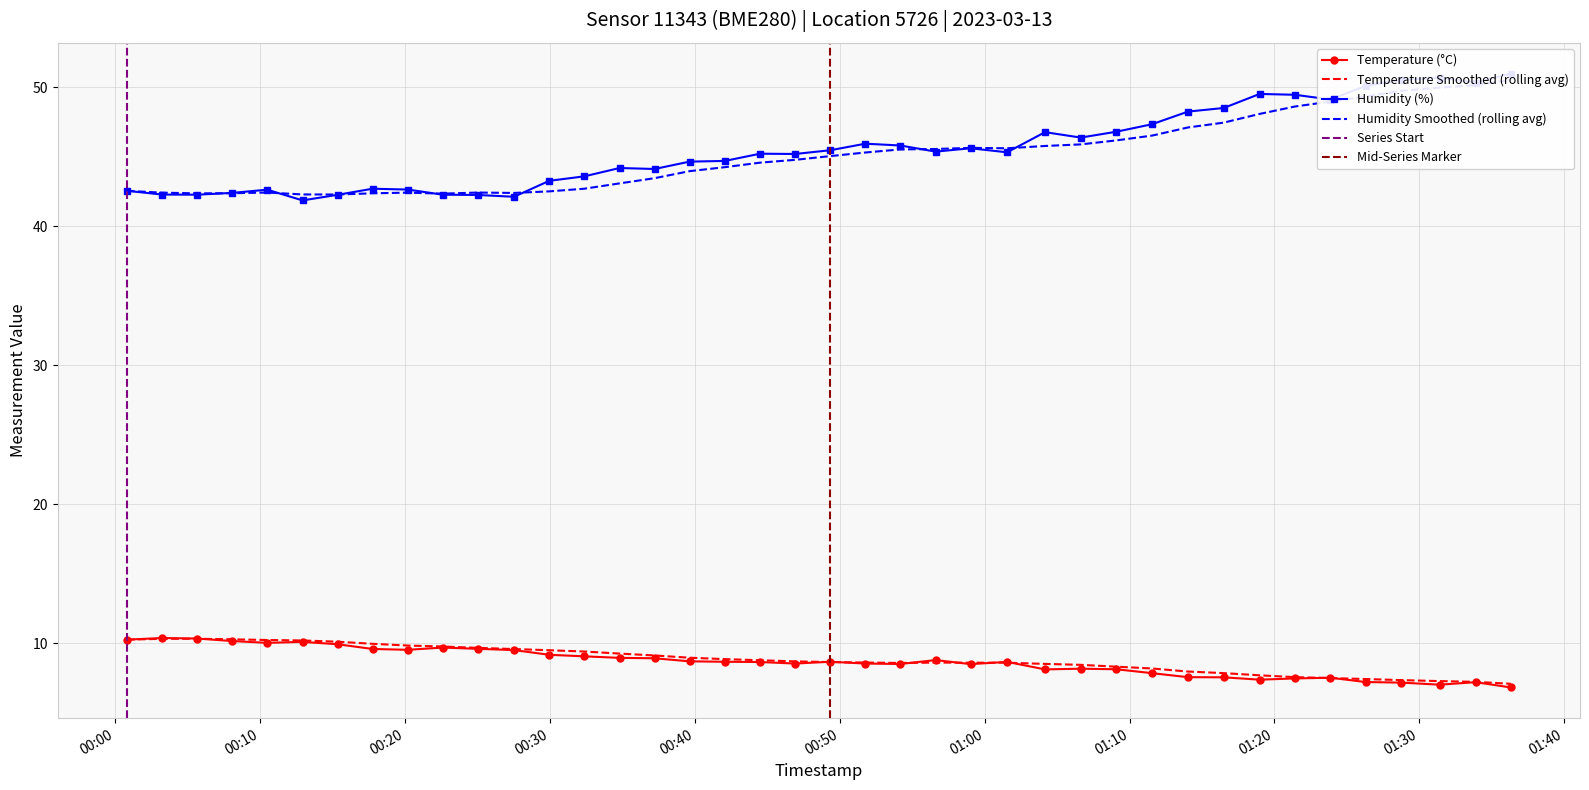

At which label does humidity first exceed 45?

2023-03-13T00:44:30